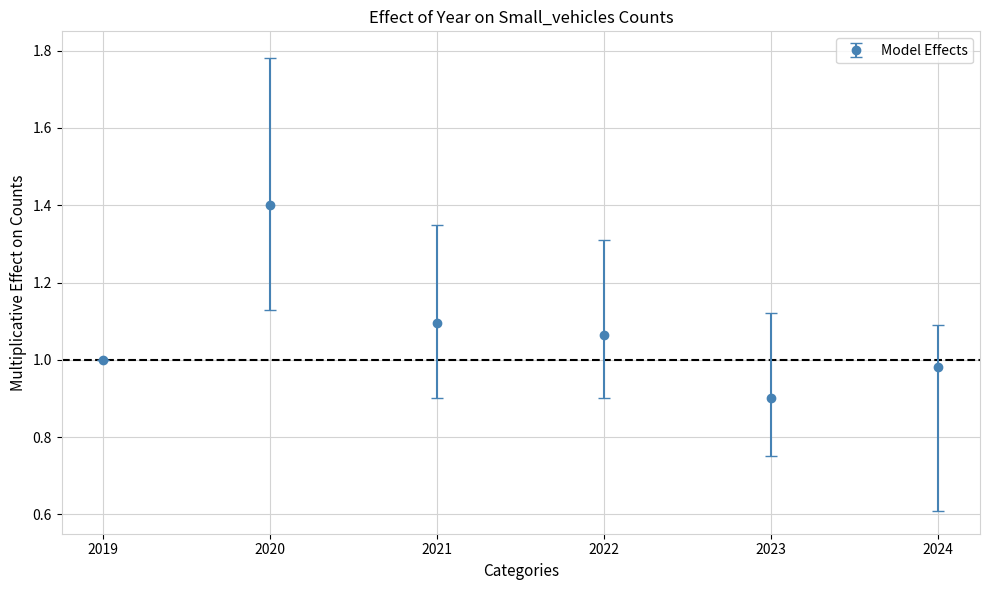

Is it true that the value at 2019 is 0.6?

False